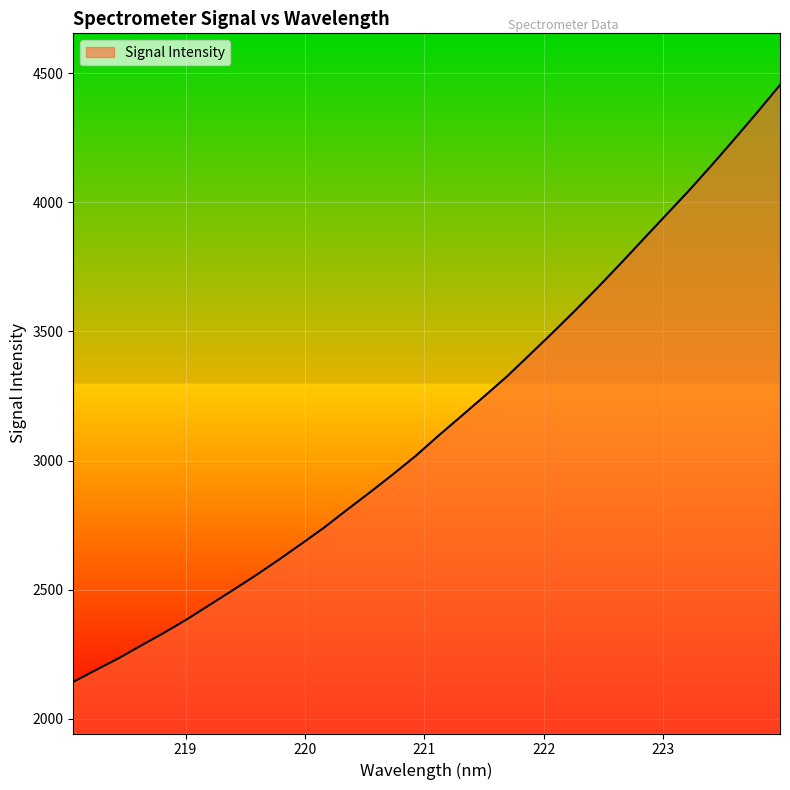

What is the greatest value displayed?

4454.4